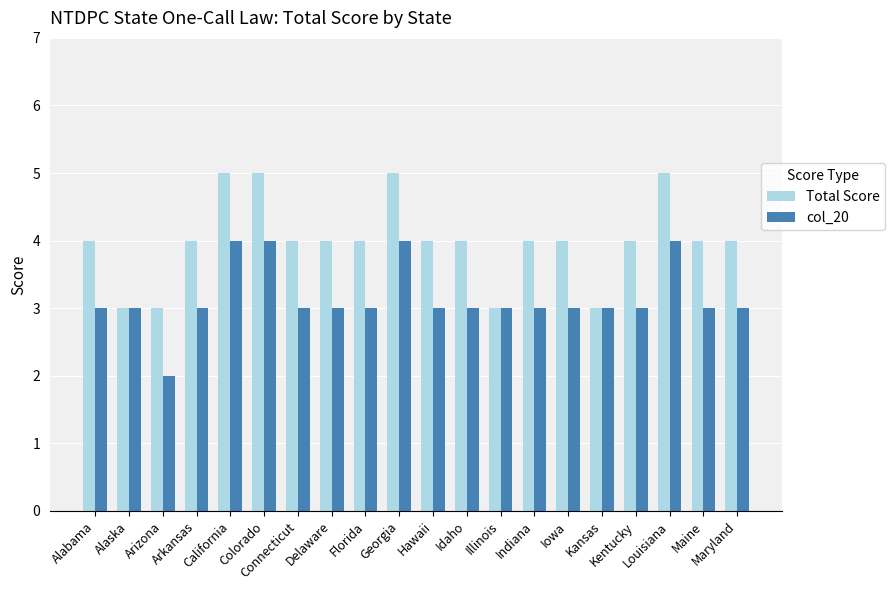

Is the value of col_20 at Kentucky greater than the value of Total Score at California?

No